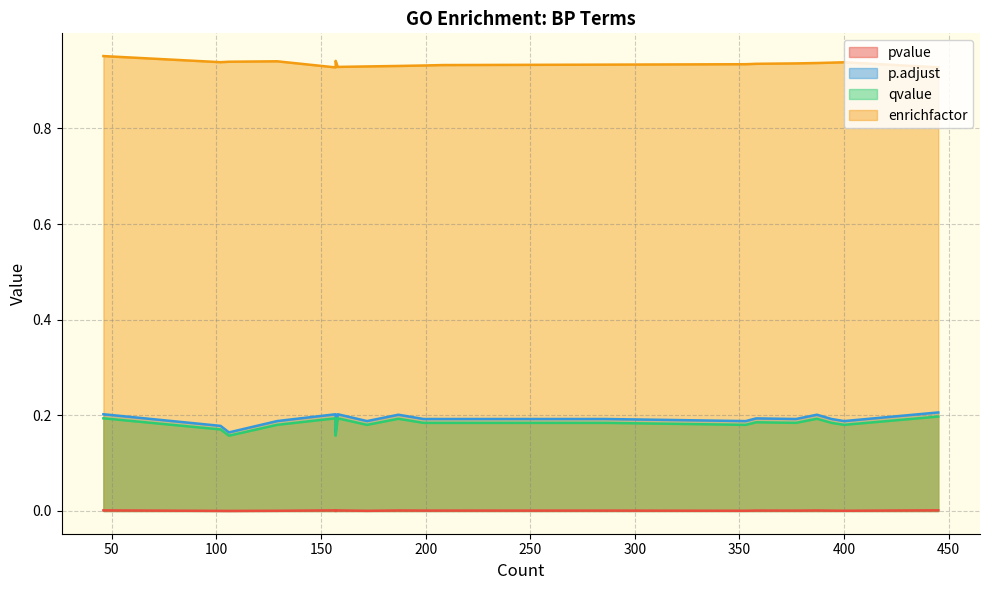

True or false: qvalue has more than 2 points higher than both neighbors.

False